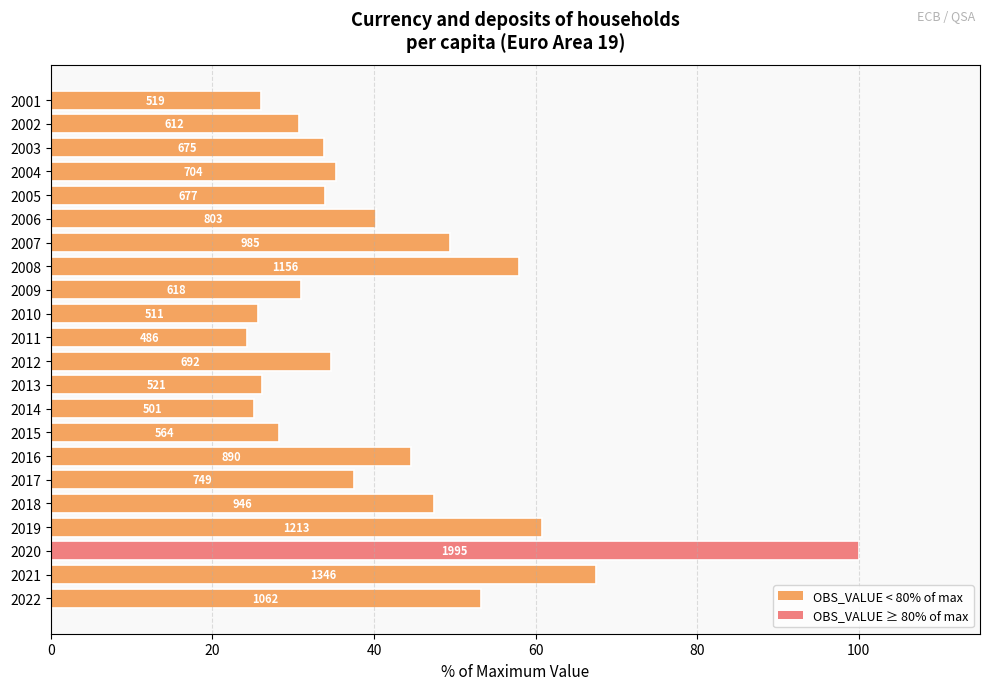

What is the difference between the maximum and minimum values?

75.7